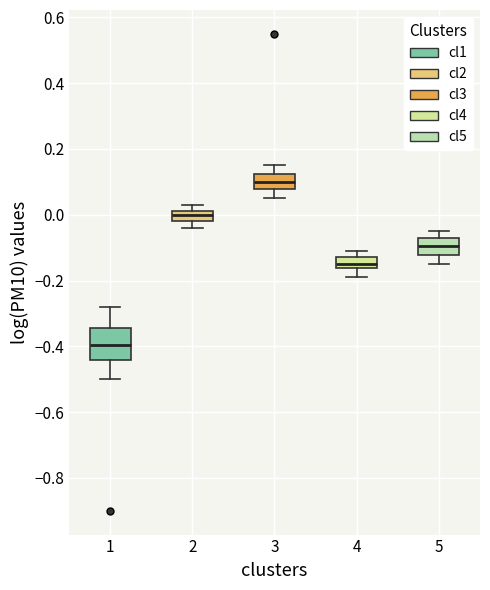

Which box has the lowest median line?

1